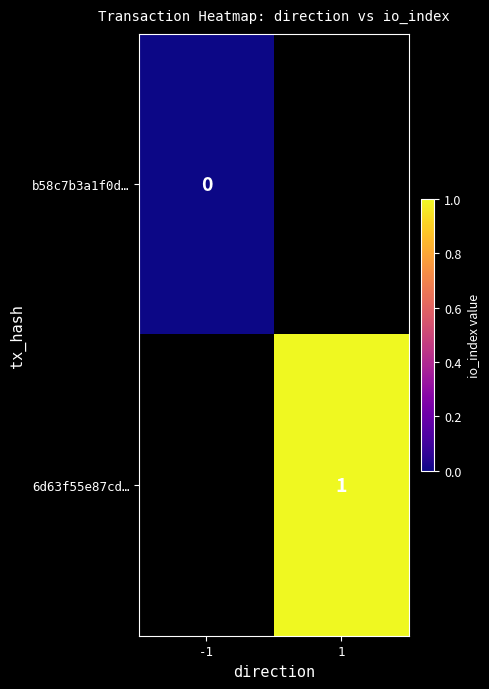

The value of 6d63f55e87cd… at 1 is 1. True or false?

True